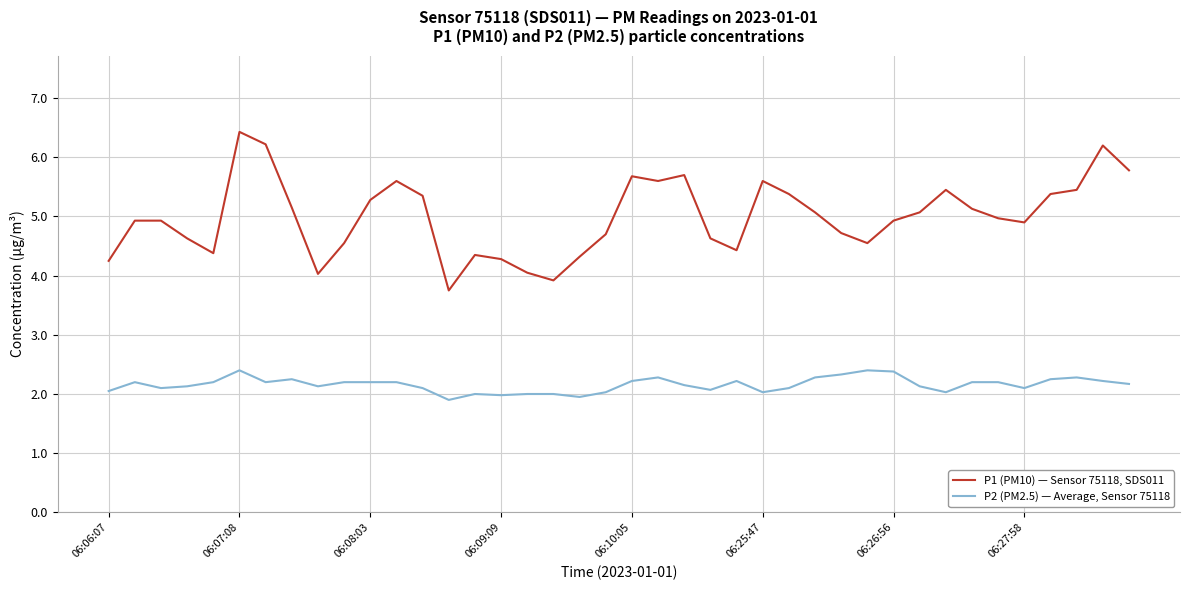

Which series has the largest total across all categories?

P1 (PM10) — Sensor 75118, SDS011